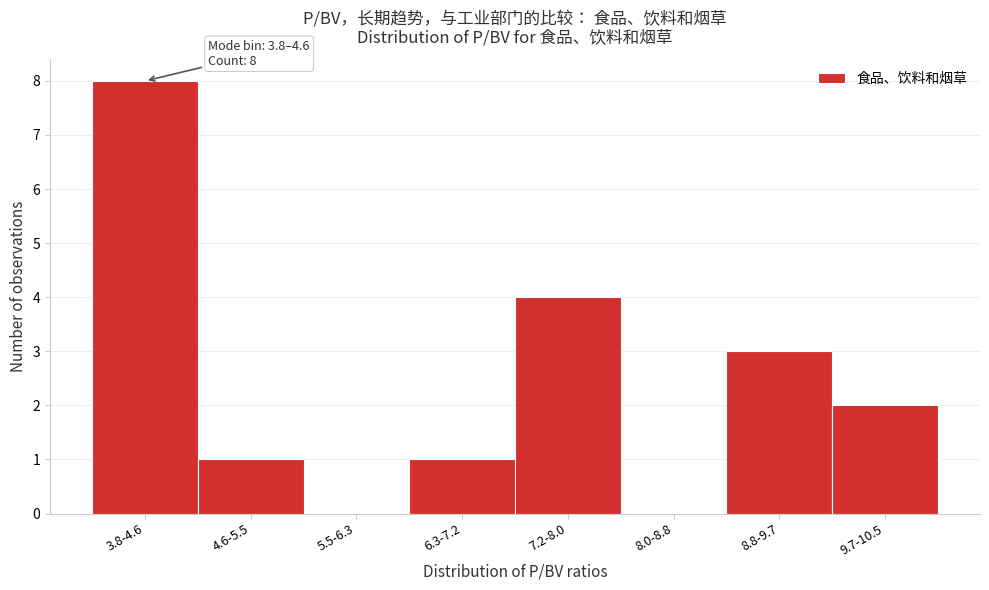

Reading right to left, list all the values displayed in this chart.

9.7-10.5=2	8.8-9.7=3	8.0-8.8=0	7.2-8.0=4	6.3-7.2=1	5.5-6.3=0	4.6-5.5=1	3.8-4.6=8